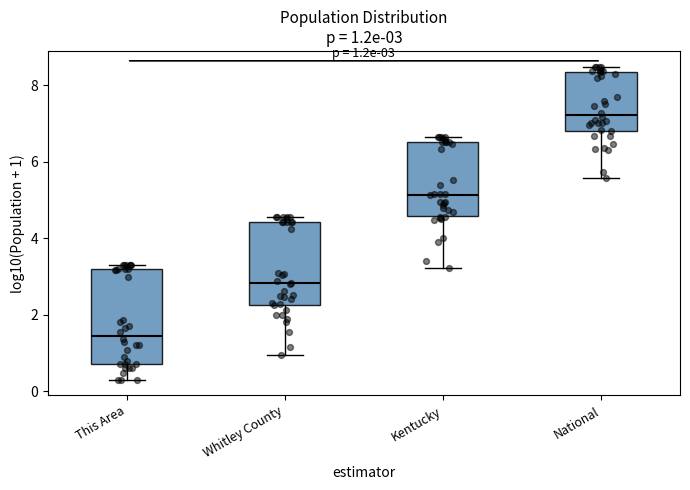

Which box's median line is the lowest?

This Area